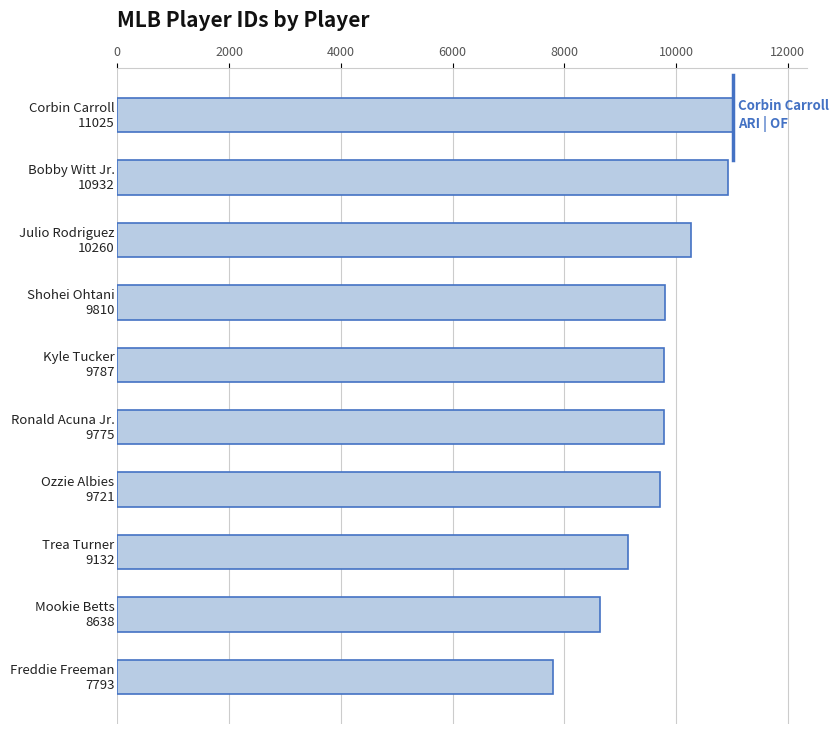

What is the average value?

9687